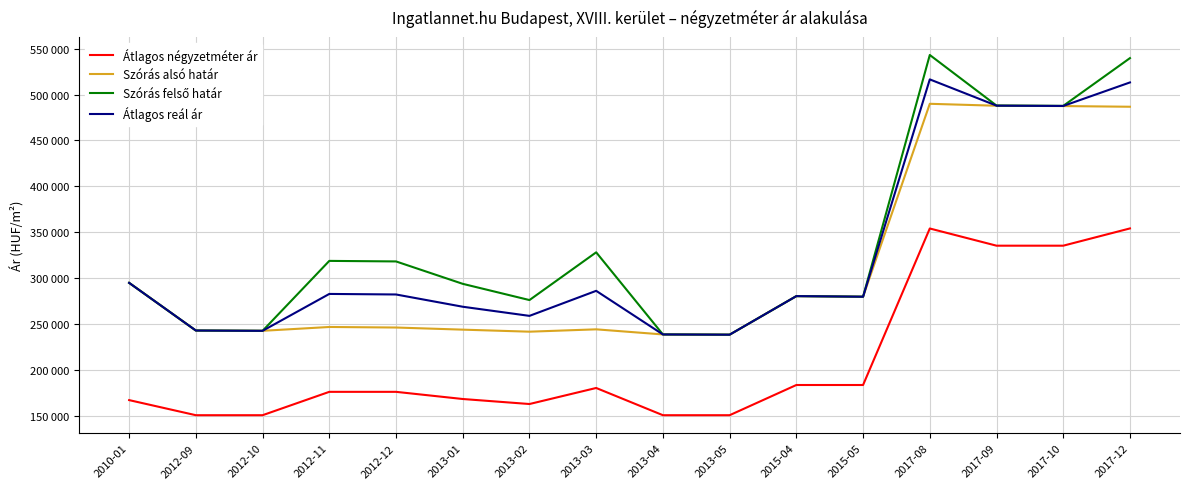

True or false: Átlagos reál ár and Szórás alsó határ cross at least once.

False